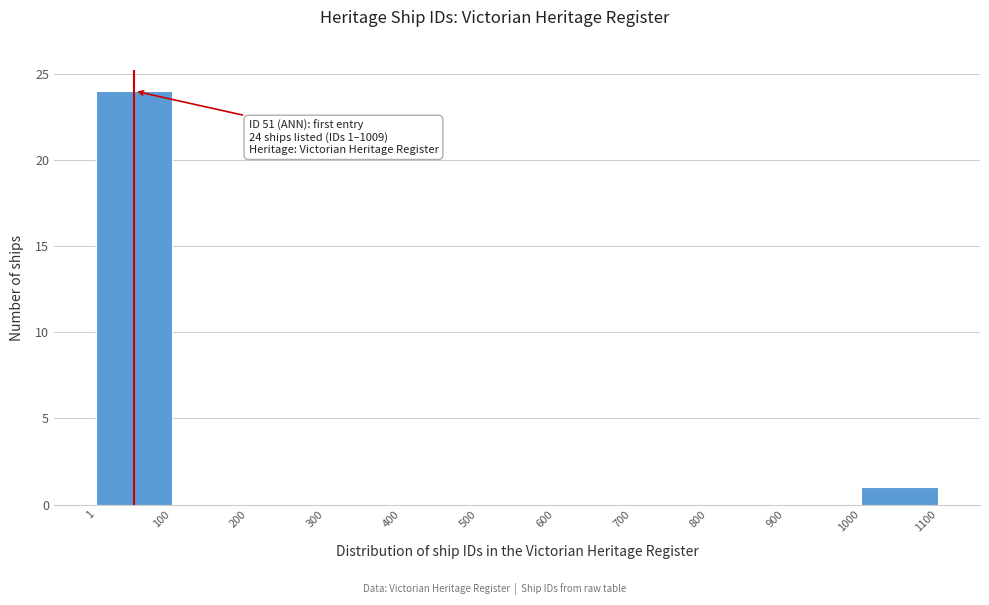

Which range on the x-axis has the tallest bar?

1 to 100